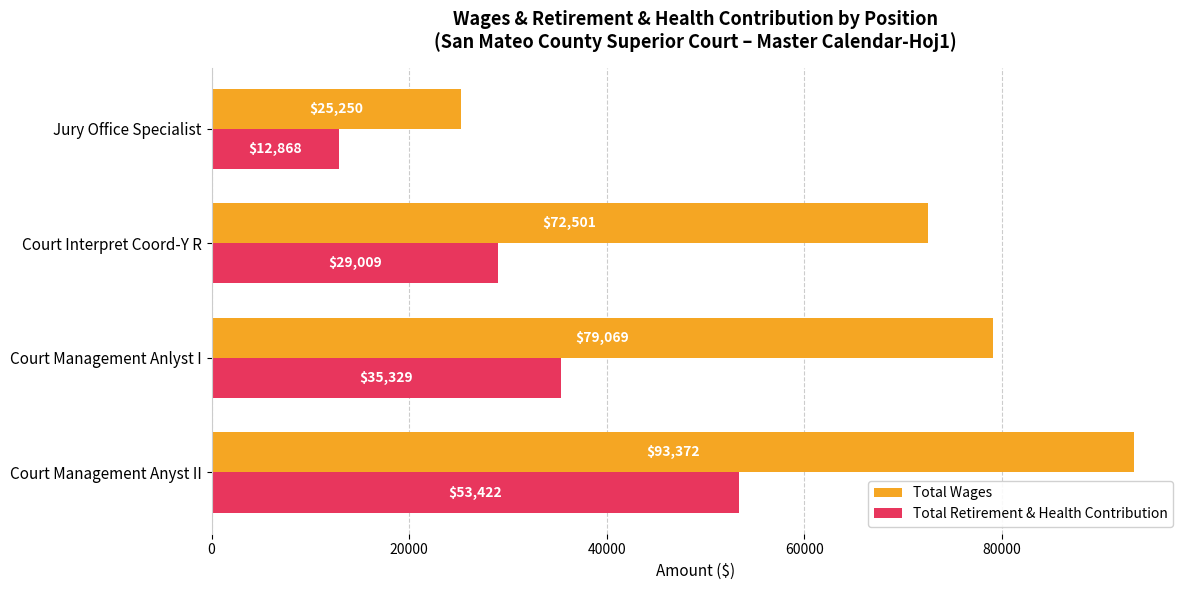

What is the difference between the maximum and second lowest values in the Total Retirement & Health Contribution series?

24413